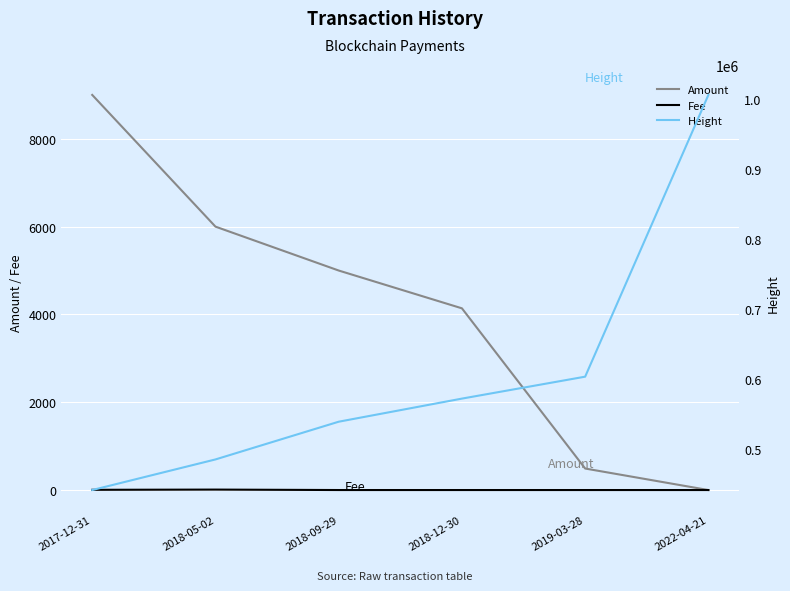

Between which two adjacent categories do Fee and Amount first intersect?

2019-03-28 and 2022-04-21